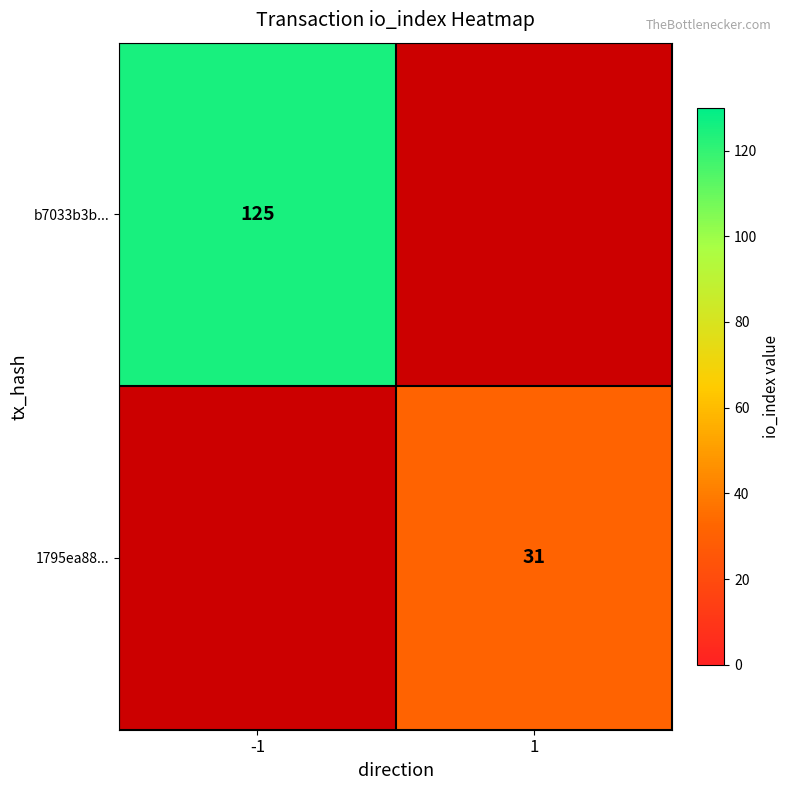

Is the value of 1795ea88... at 1 greater than the value of b7033b3b... at -1?

No